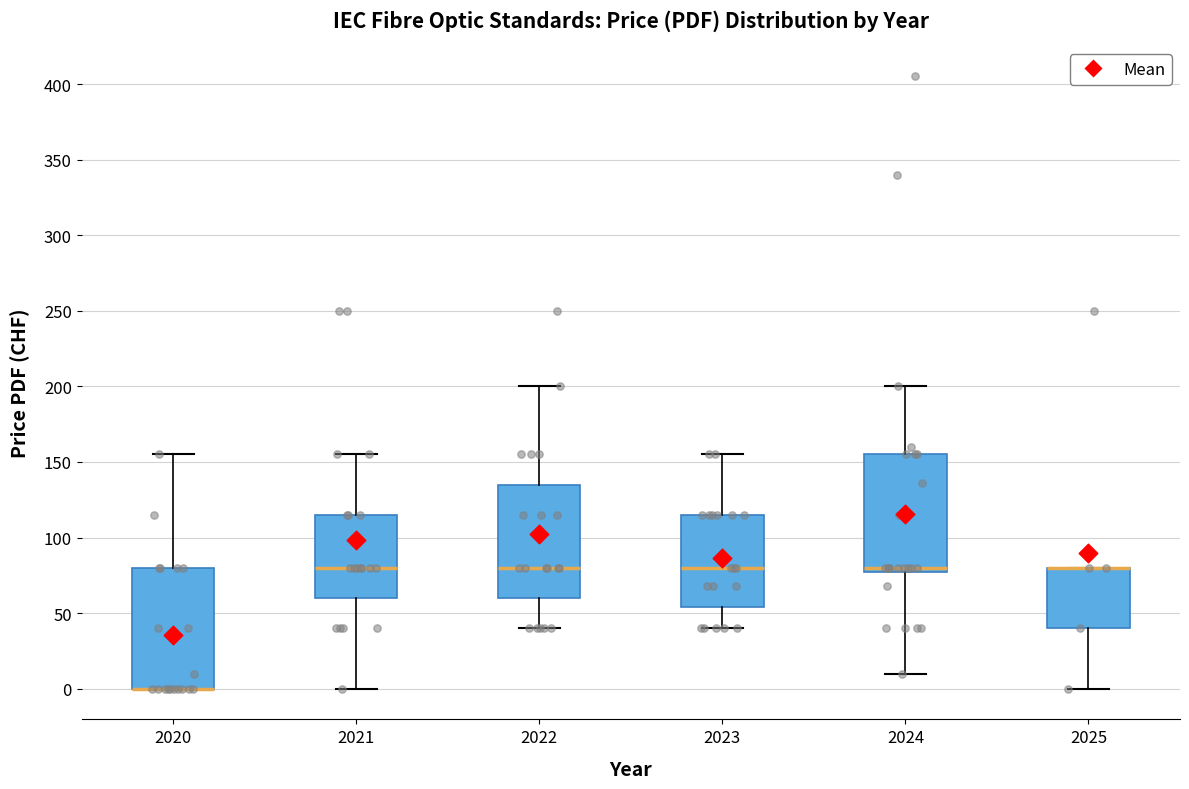

Where does the upper whisker of the box at x = 2020 end on the y-axis? The values are not printed on the chart, so give them approximately, as read against the axis.

155